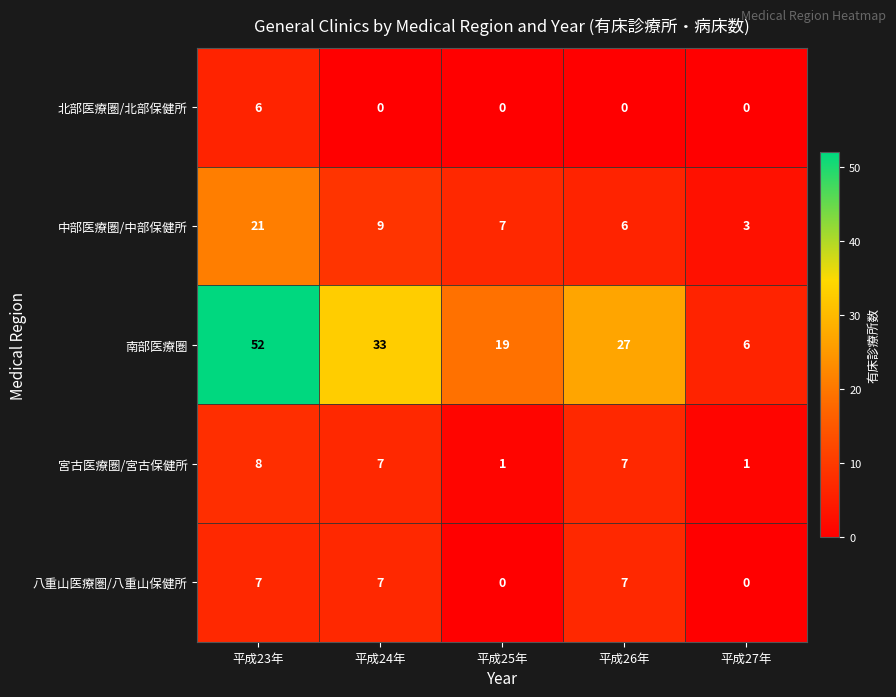

Reading left to right, what are all the values shown in this chart?

北部医療圏/北部保健所: 6	0	0	0	0
中部医療圏/中部保健所: 21	9	7	6	3
南部医療圏: 52	33	19	27	6
宮古医療圏/宮古保健所: 8	7	1	7	1
八重山医療圏/八重山保健所: 7	7	0	7	0